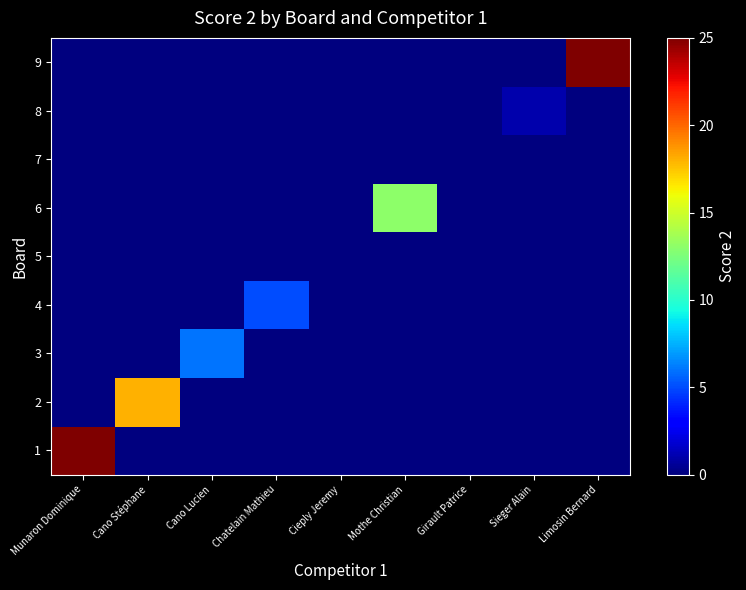

Count the number of data series in this chart.

9